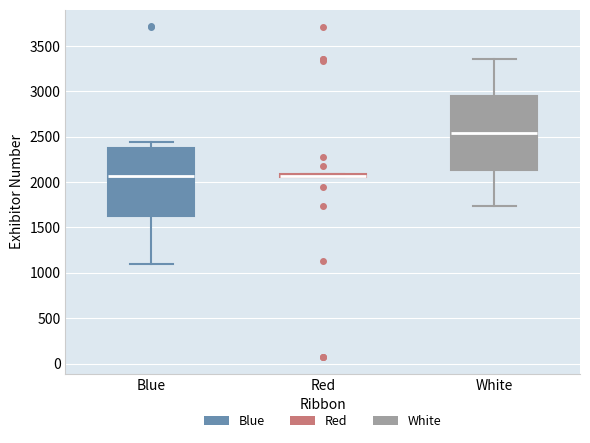

Comparing the boxes themselves (not the whiskers), which one is the tallest?

White